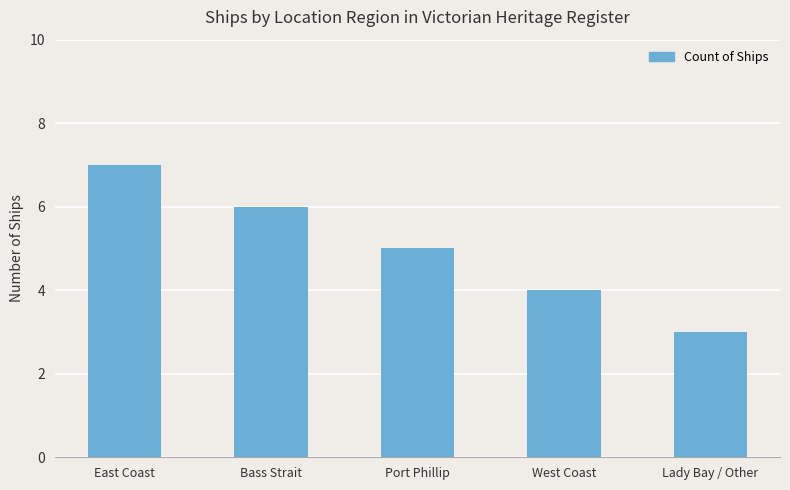

What position from the left is West Coast?

4